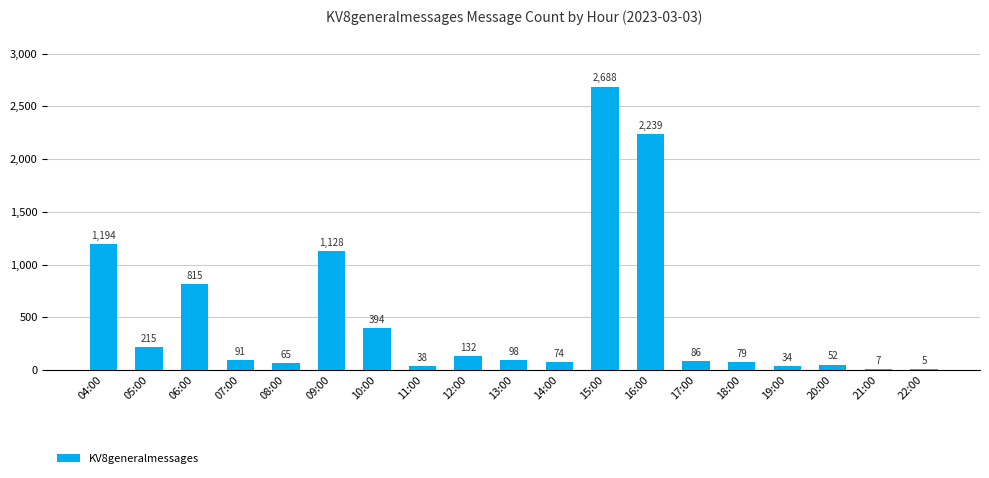

Is it true that the value at 14:00 is 74?

True